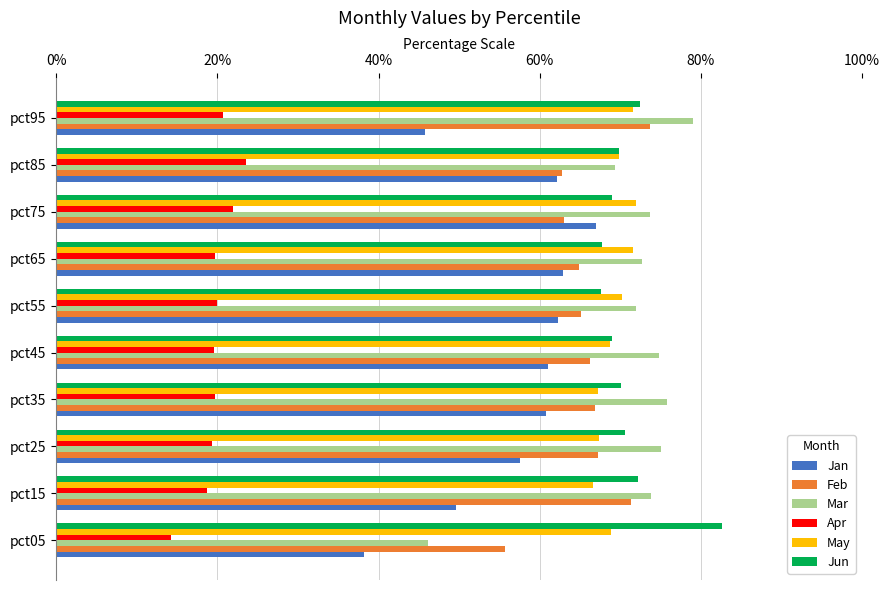

What are all the series names shown in the legend?

Jan, Feb, Mar, Apr, May, Jun